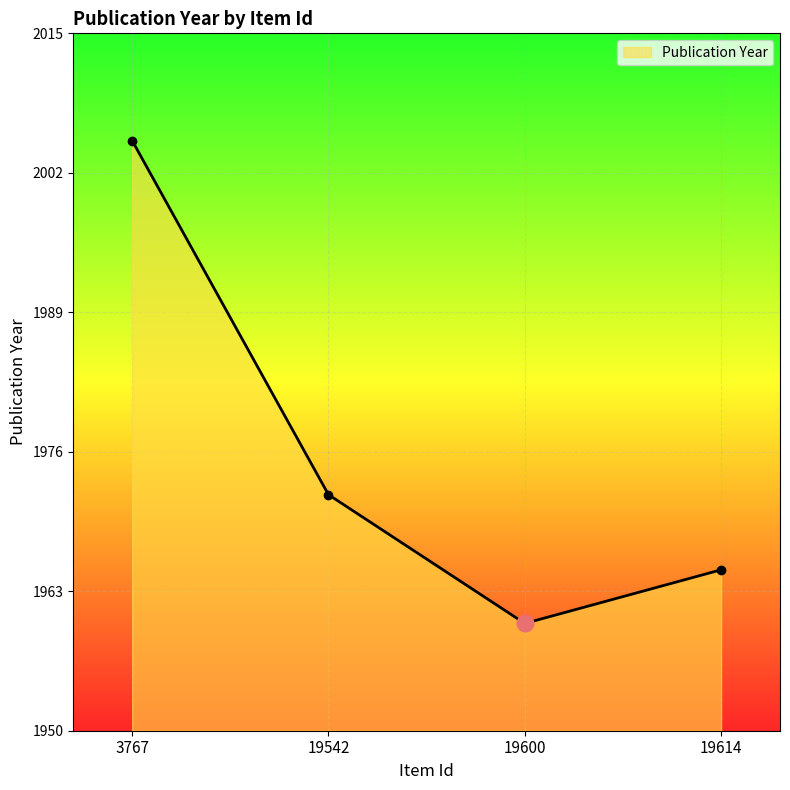

The chart shows a value of 3252 at 19614. True or false?

False